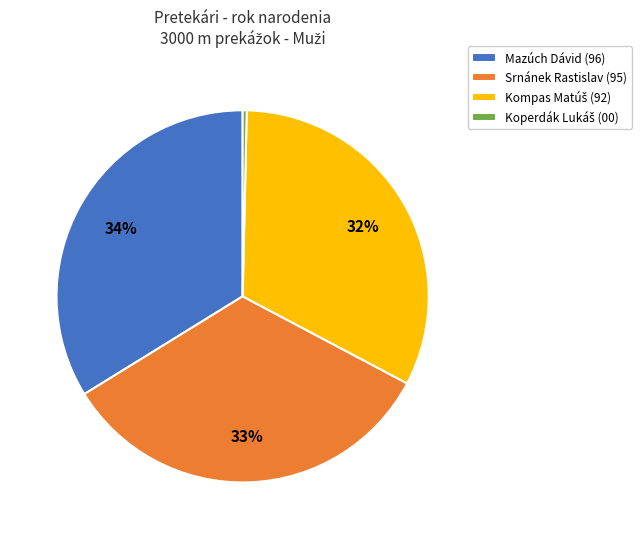

To the nearest percent, what portion does Srnánek Rastislav (95) represent?

34%